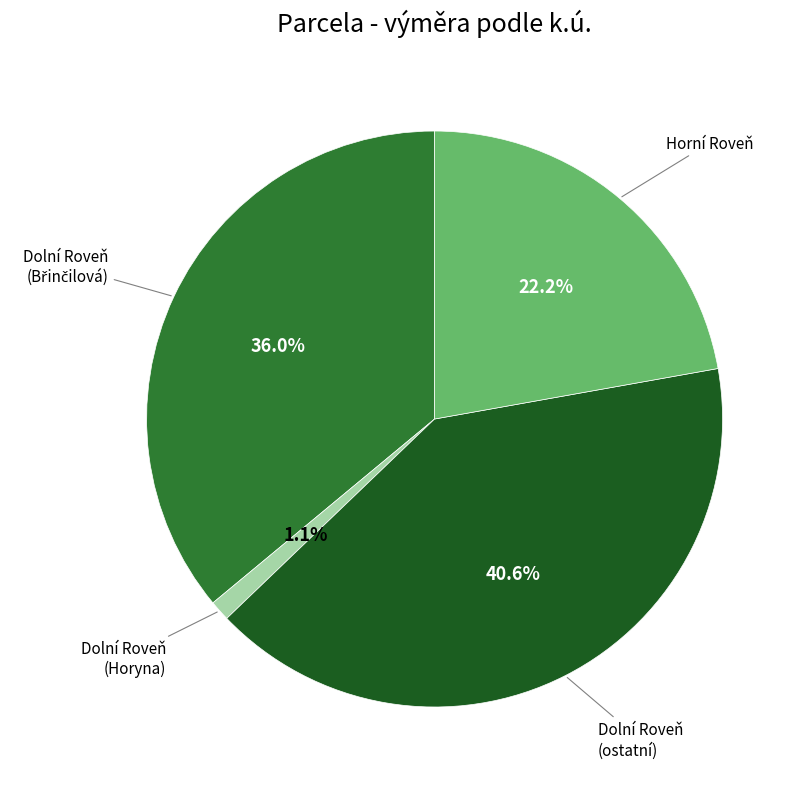

Is there a majority slice in this chart?

No